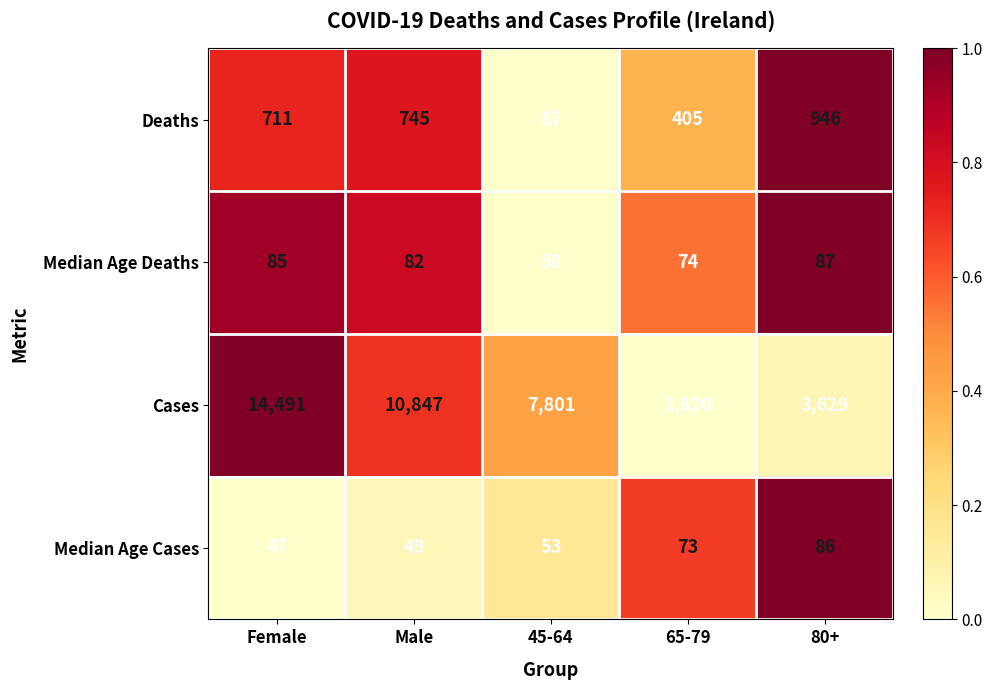

Which category has the highest value across all series?

Female